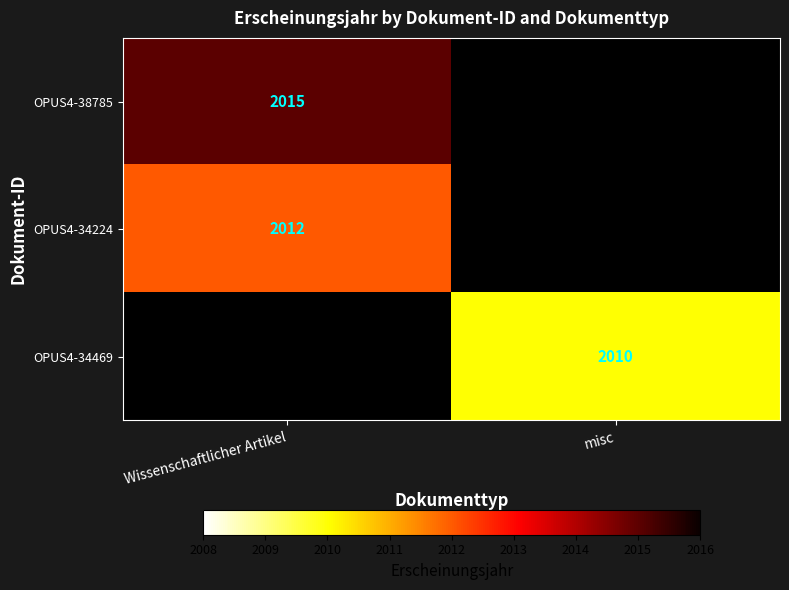

True or false: OPUS4-34224 has a value of 2012 at Wissenschaftlicher Artikel.

True